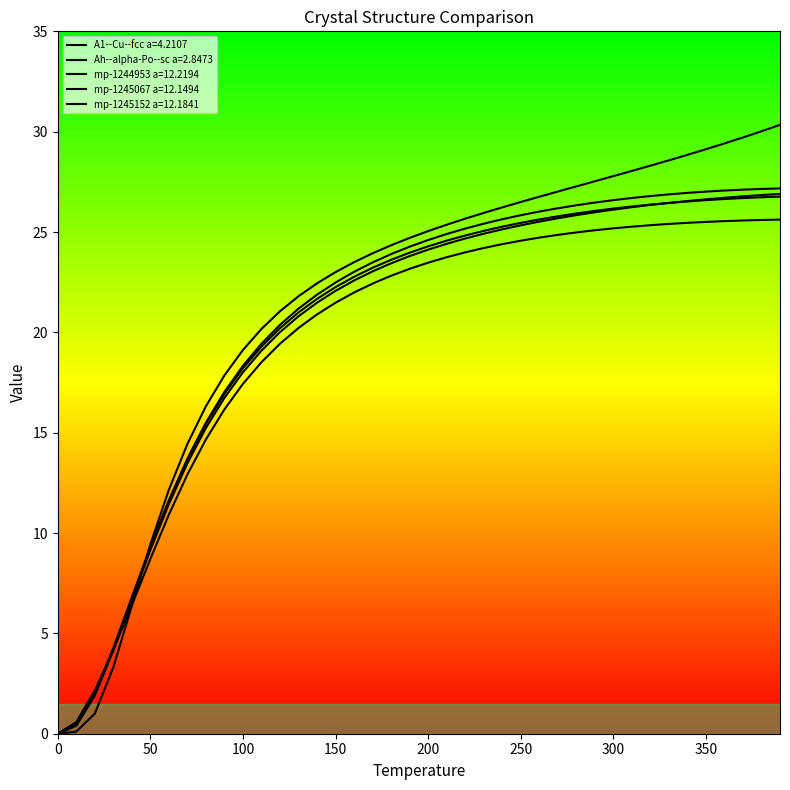

How many values in the A1--Cu--fcc a=4.2107 series exceed 25?

20